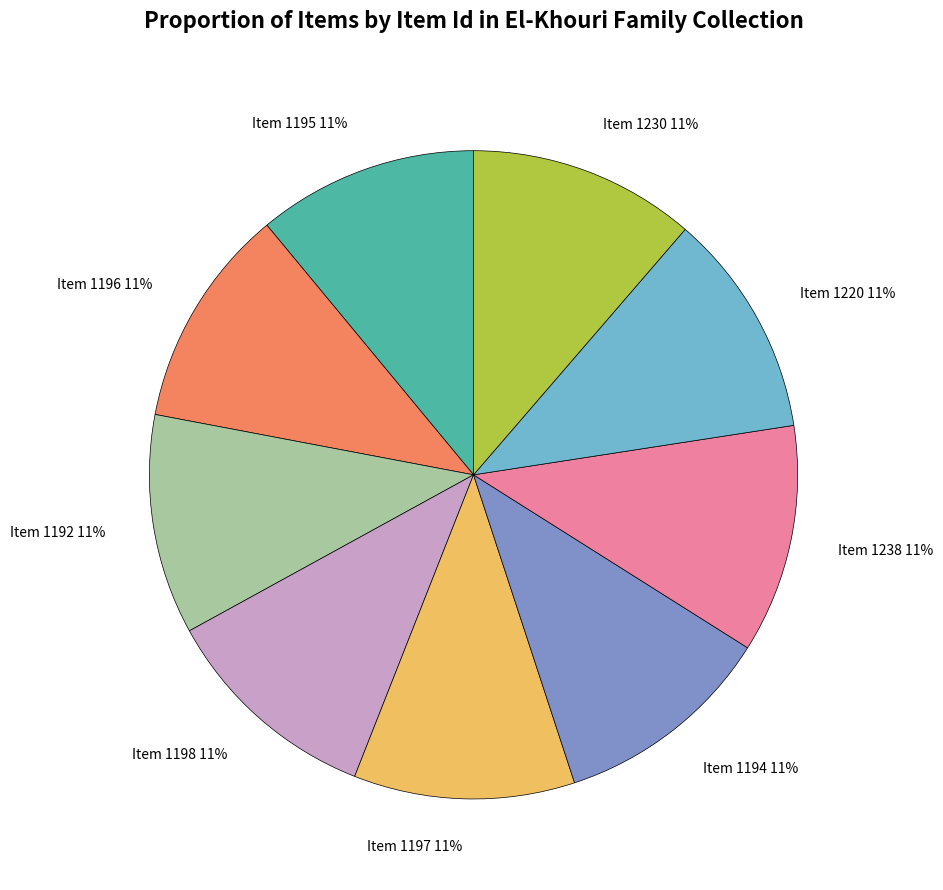

Approximately how many times larger is the value at Item 1195 compared to Item 1230?

1.0